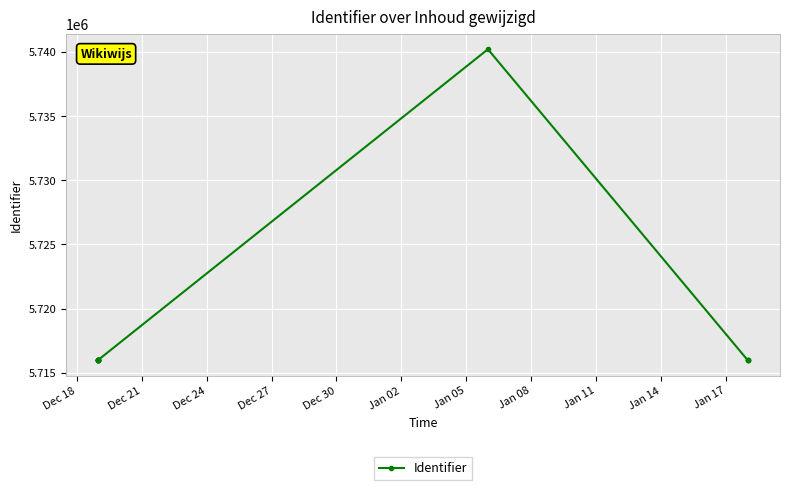

What is the label of the 11th point from the right?

Dec 21